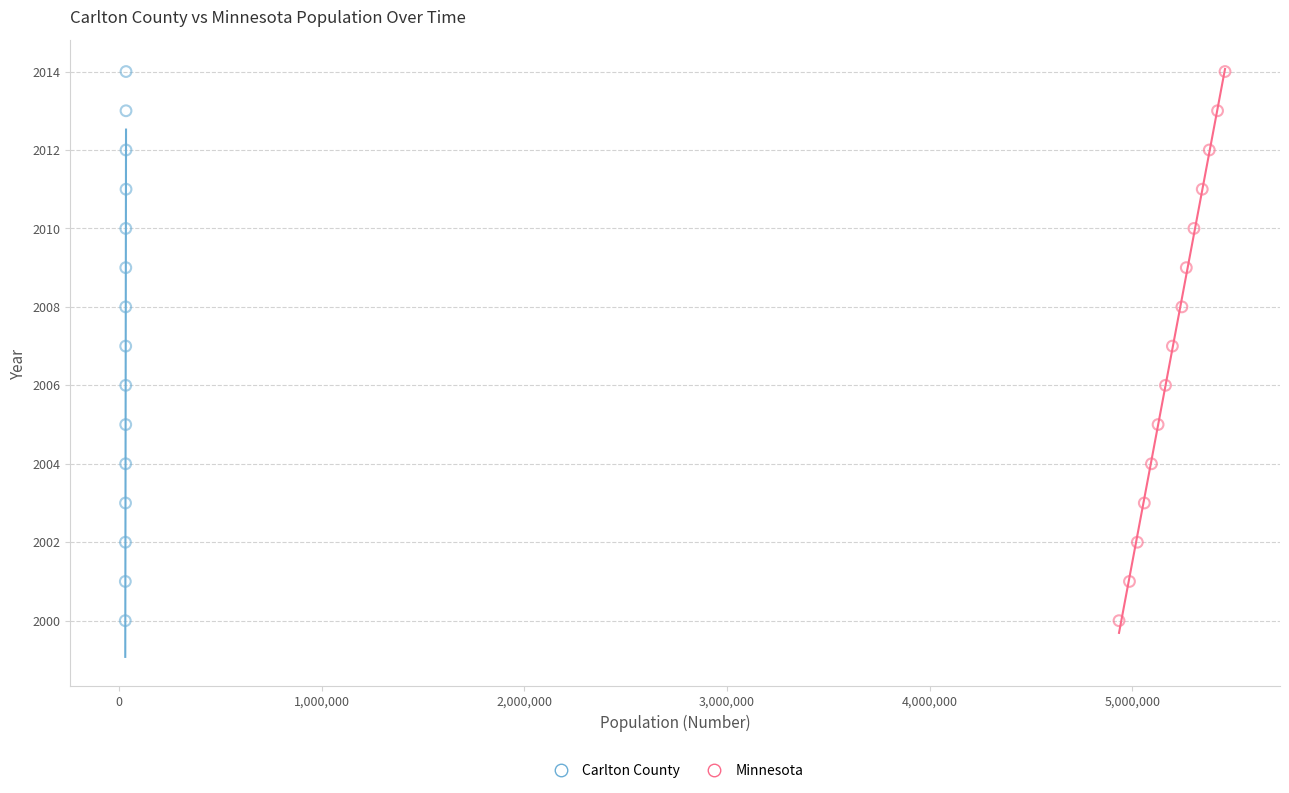

What are all the series names shown in the legend?

Carlton County, Minnesota